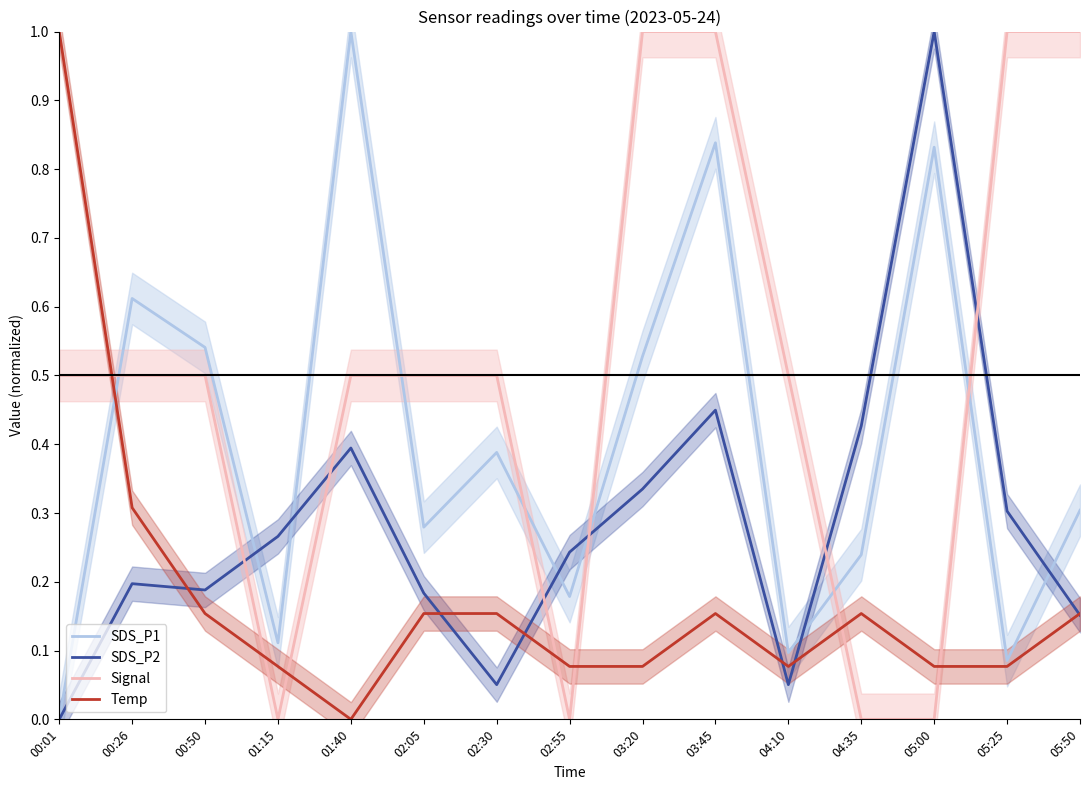

What position from the left is 05:50?

15